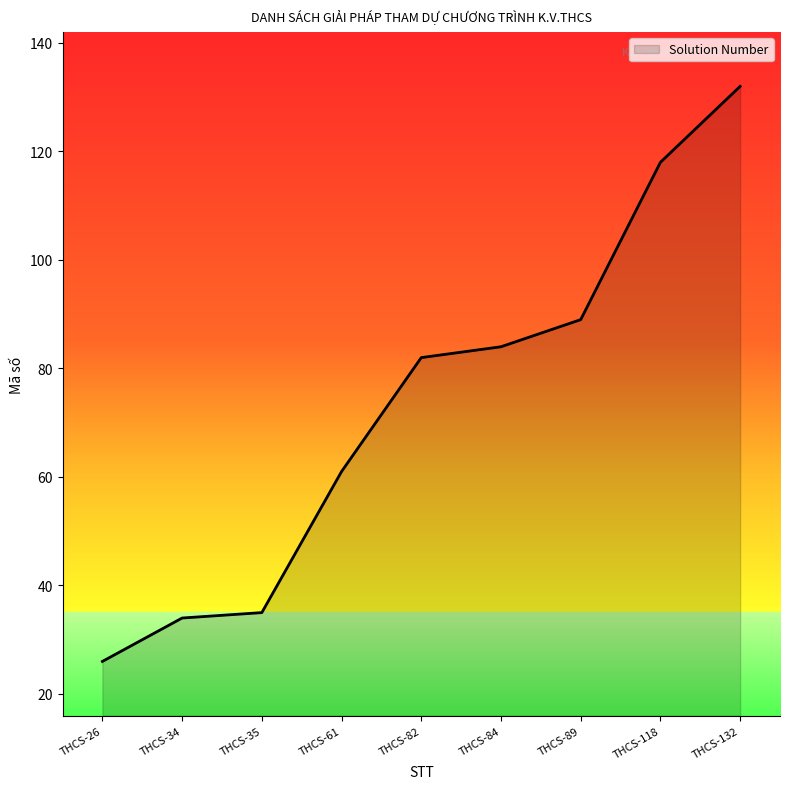

At which label is the value closest to 79?

THCS-82